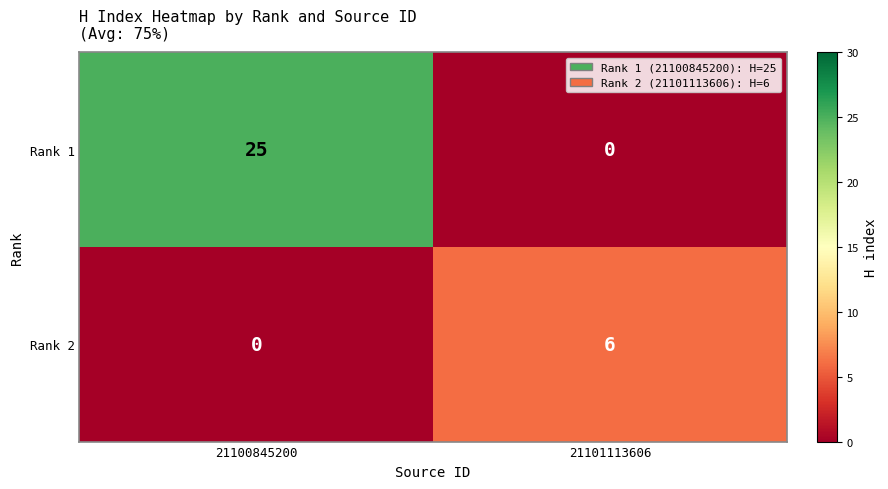

The Rank 2 series shows 8 at 21101113606. True or false?

False